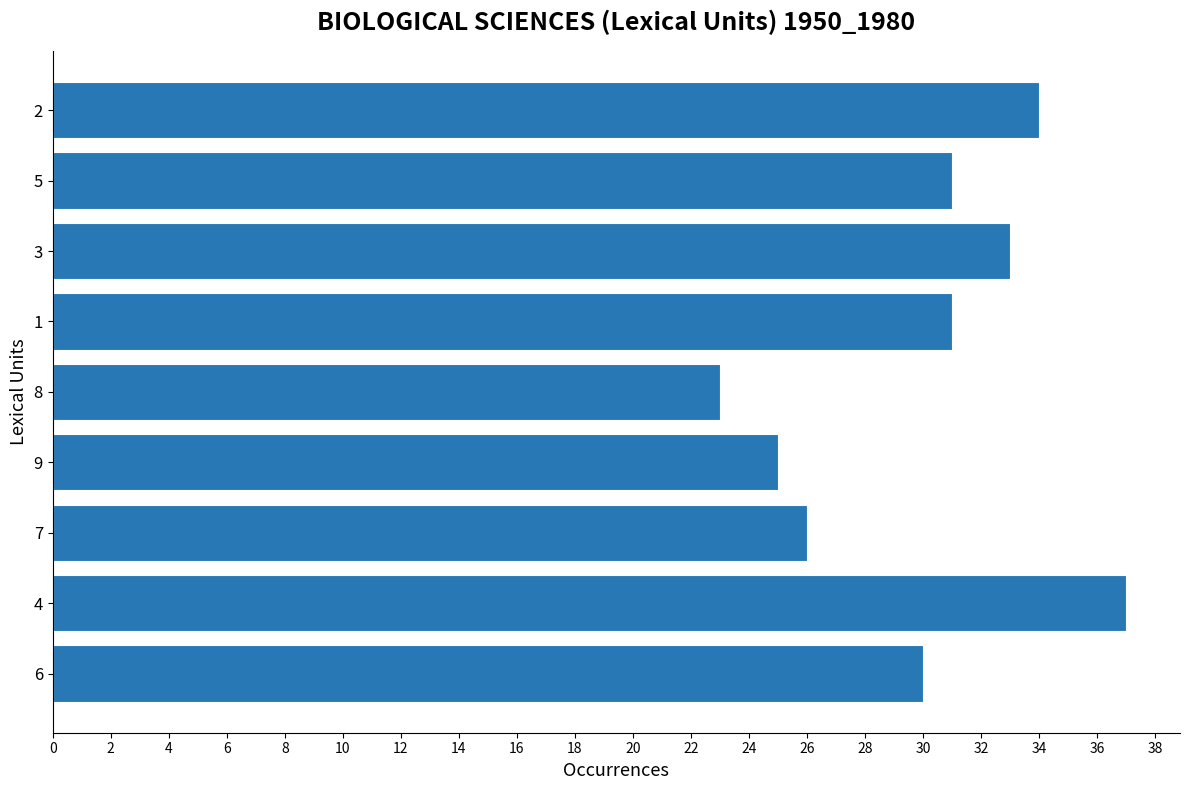

What value does the data have at 7, to the nearest 5?

25